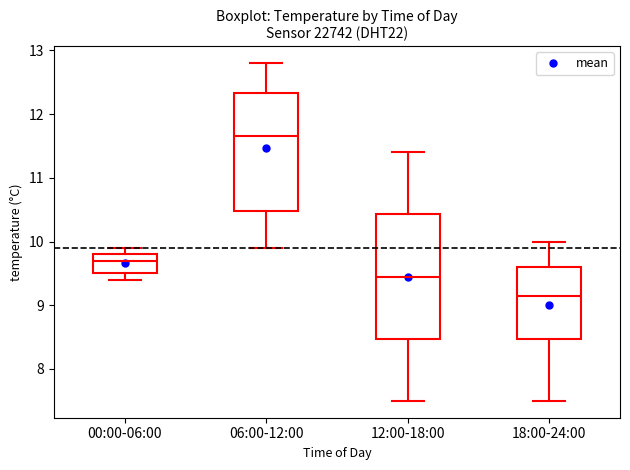

Reading left to right, read every box against the y-axis: the position of its median line, the range the box covers, and the ends of its whiskers. The values are not printed on the chart, so give them approximately, as read against the axis.

00:00-06:00: median 9.7, box 9.5 to 9.8, whiskers 9.4 to 9.9
06:00-12:00: median 11.7, box 10.5 to 12.3, whiskers 9.9 to 12.8
12:00-18:00: median 9.5, box 8.5 to 10.4, whiskers 7.5 to 11.4
18:00-24:00: median 9.2, box 8.5 to 9.6, whiskers 7.5 to 10.0